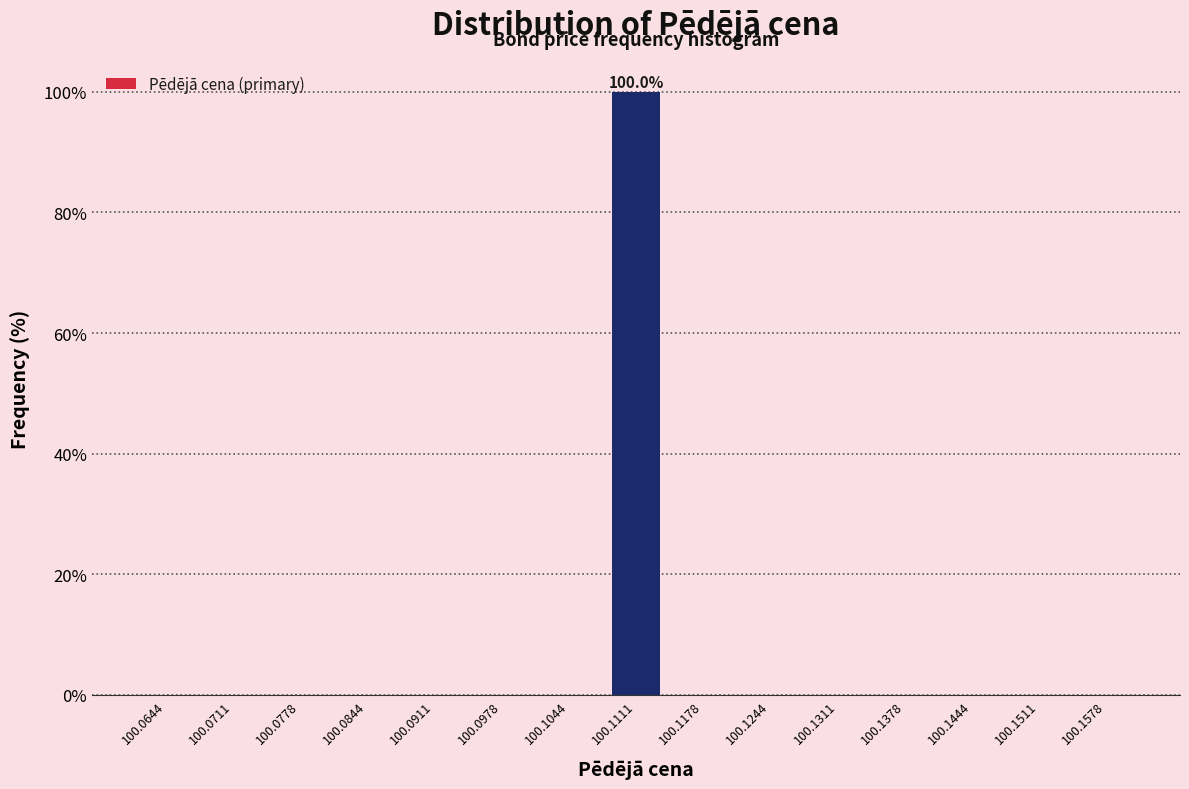

Over which range of the x-axis is the bar tallest?

100.108 to 100.114